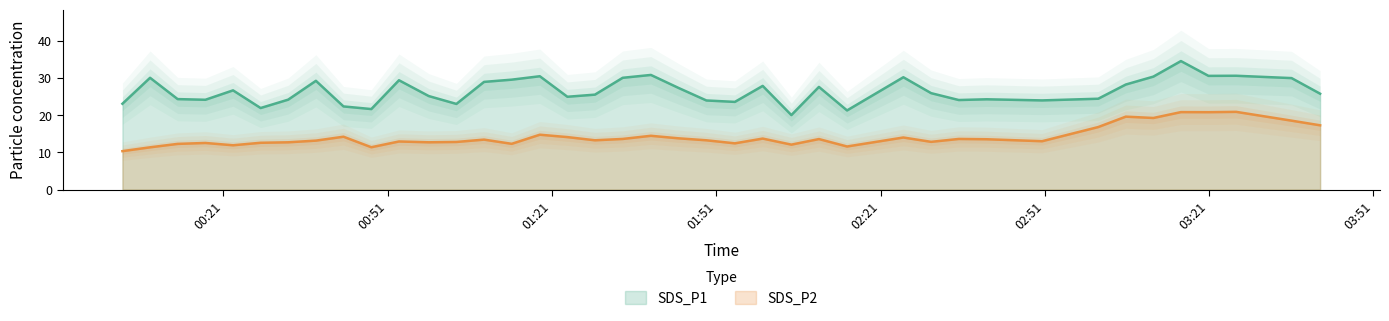

True or false: SDS_P2 and SDS_P1 intersect in this chart.

False